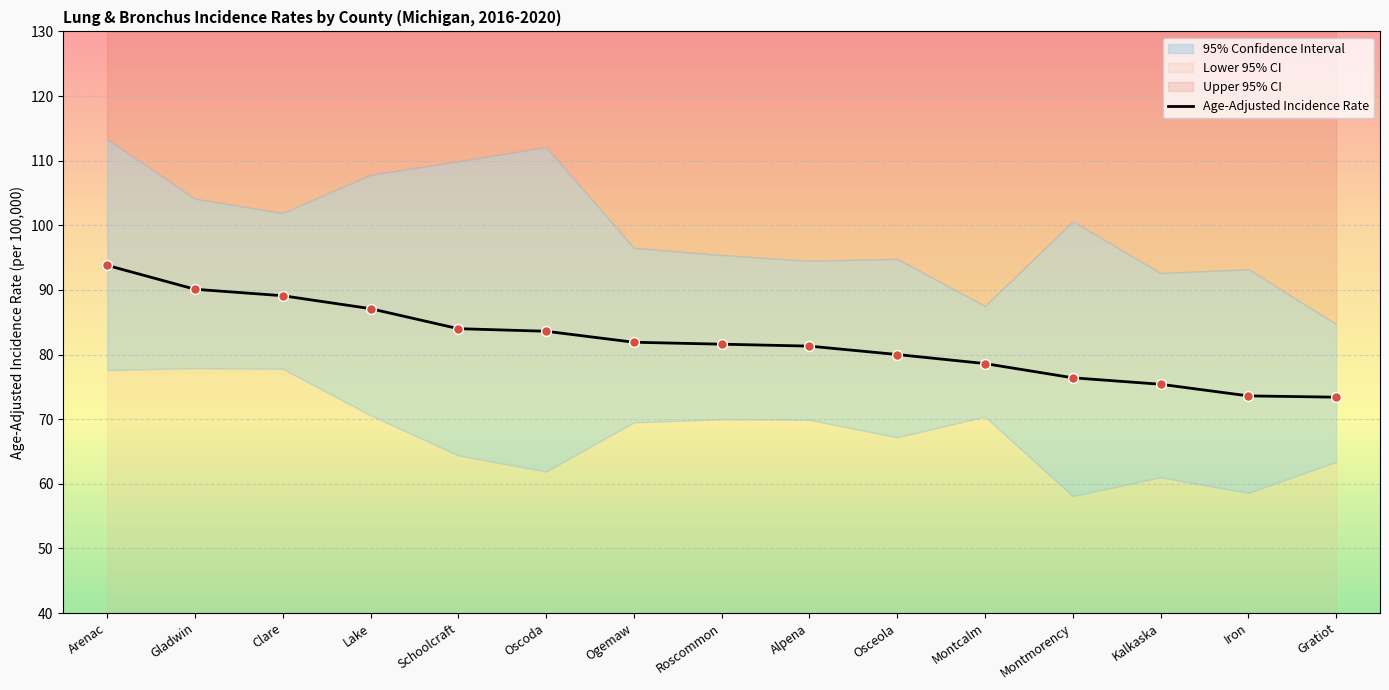

Which has a higher value, Ogemaw or Montcalm?

Ogemaw